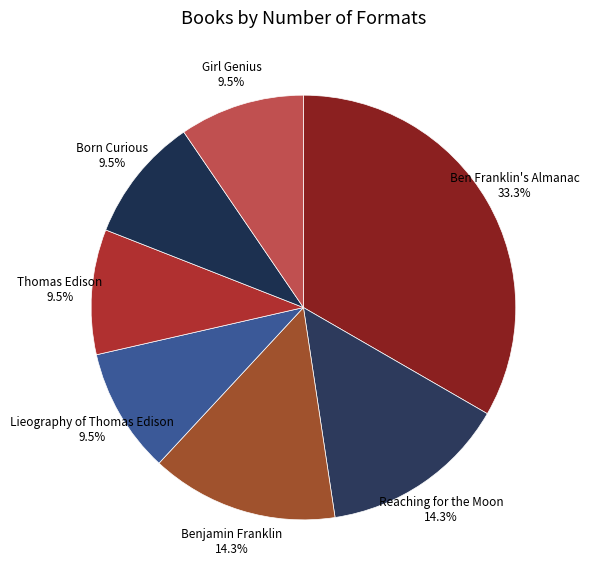

What is the largest slice in the pie chart?

Ben Franklin's Almanac